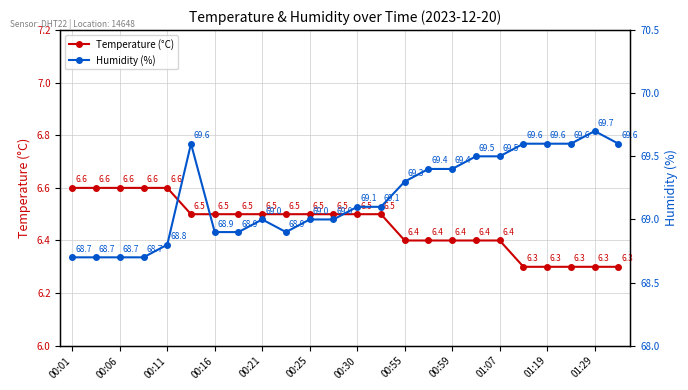

What is the difference between the maximum and minimum values in the Temperature (°C) series?

0.3